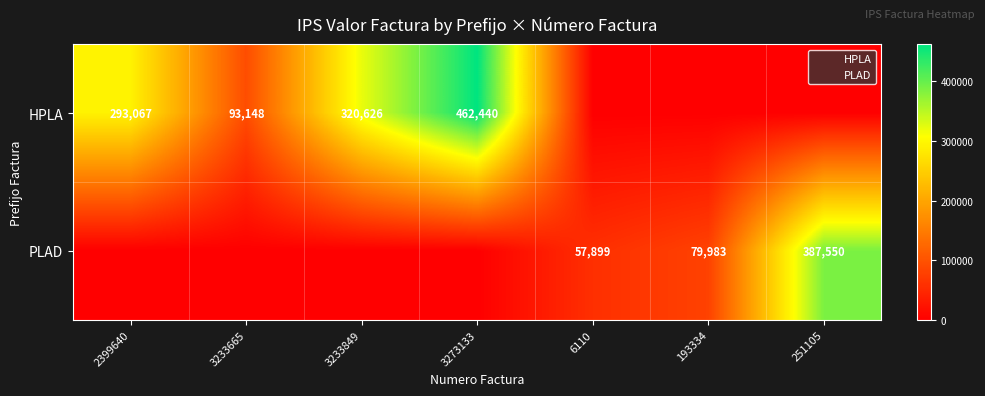

What is the spread (max minus min) of values at 251105?

387550